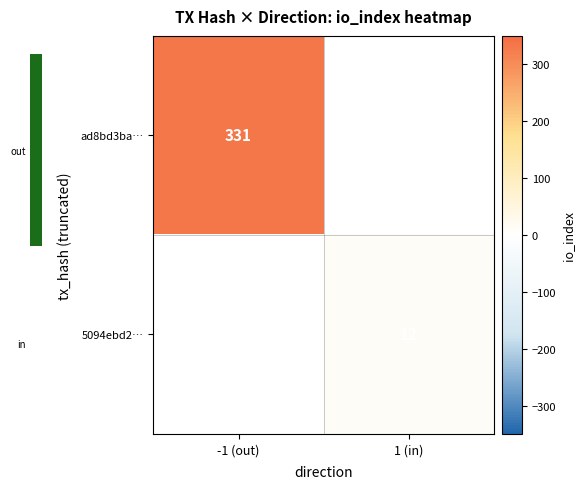

What is the maximum value shown in the chart?

331.0